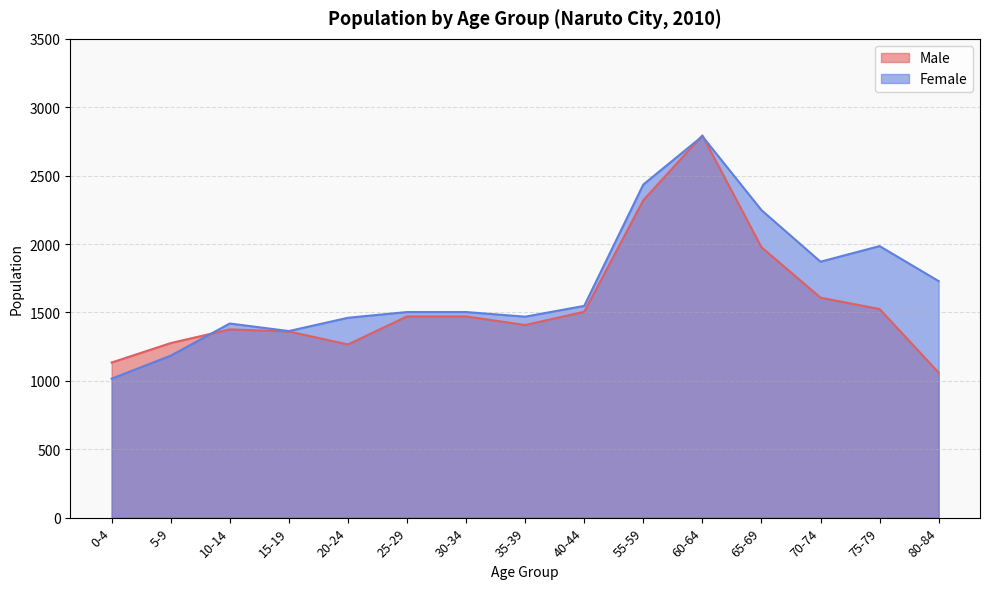

Is the value of Male at 65-69 greater than the value of Female at 25-29?

Yes